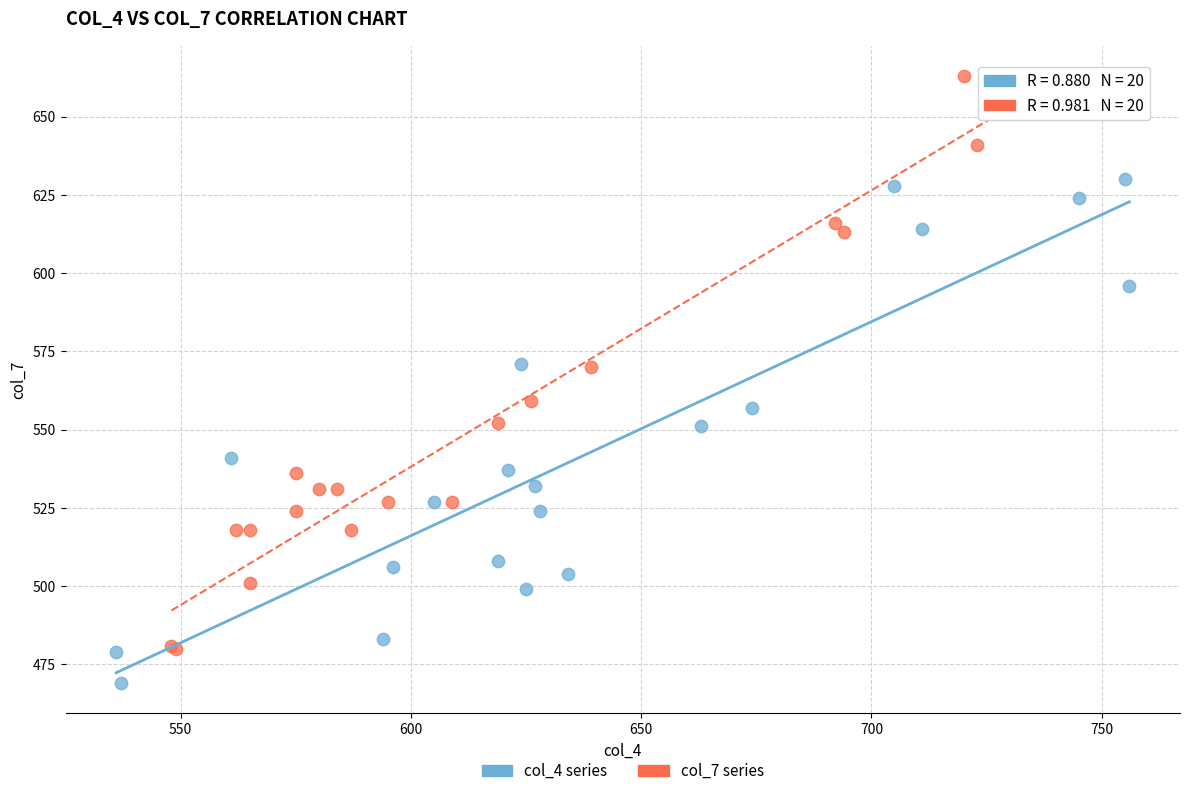

Which series has the widest spread of Y values?

col_7 series